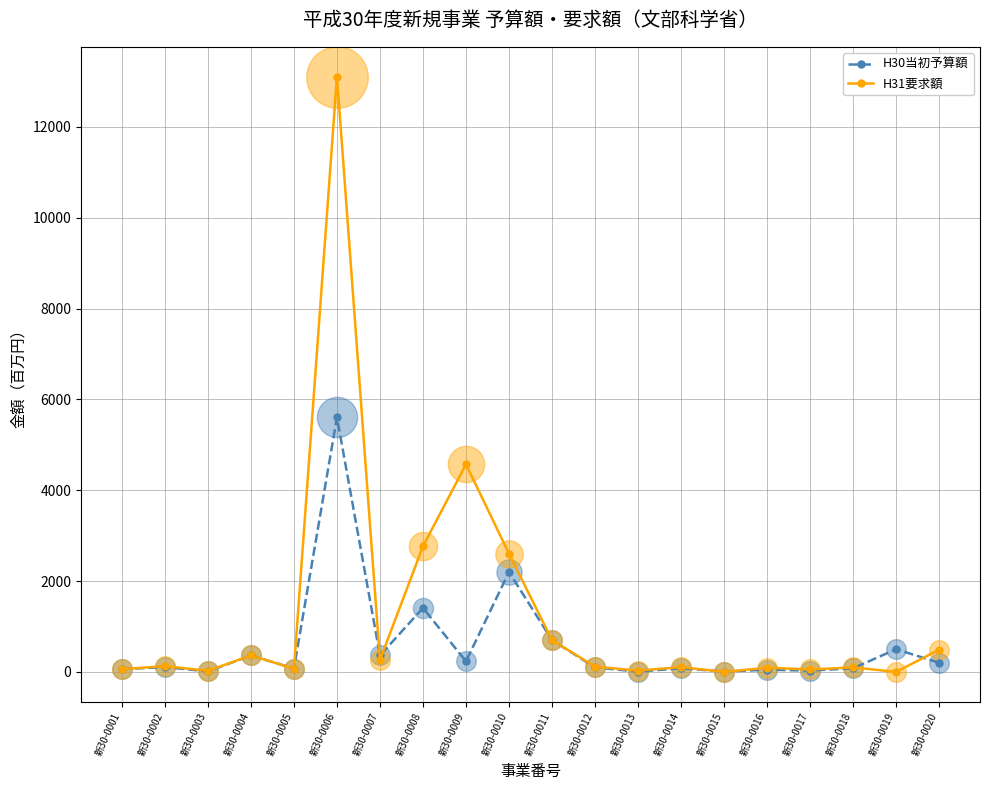

What is the total value across all series at 新30-0006?

18712